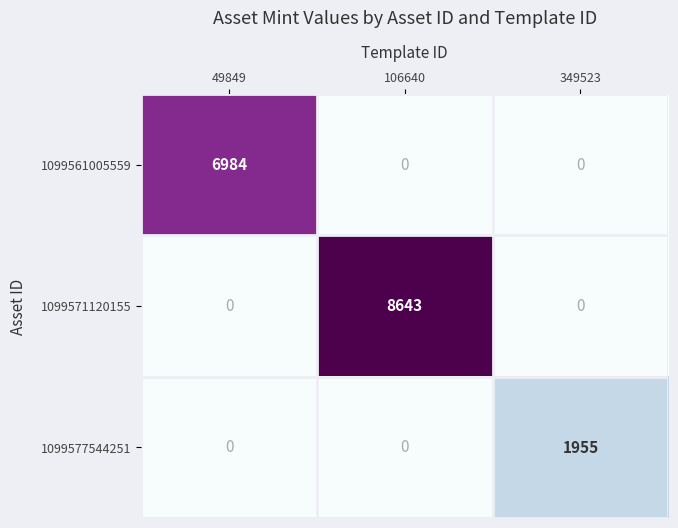

Read the 1099561005559 value at 49849, to the nearest 10.

6980